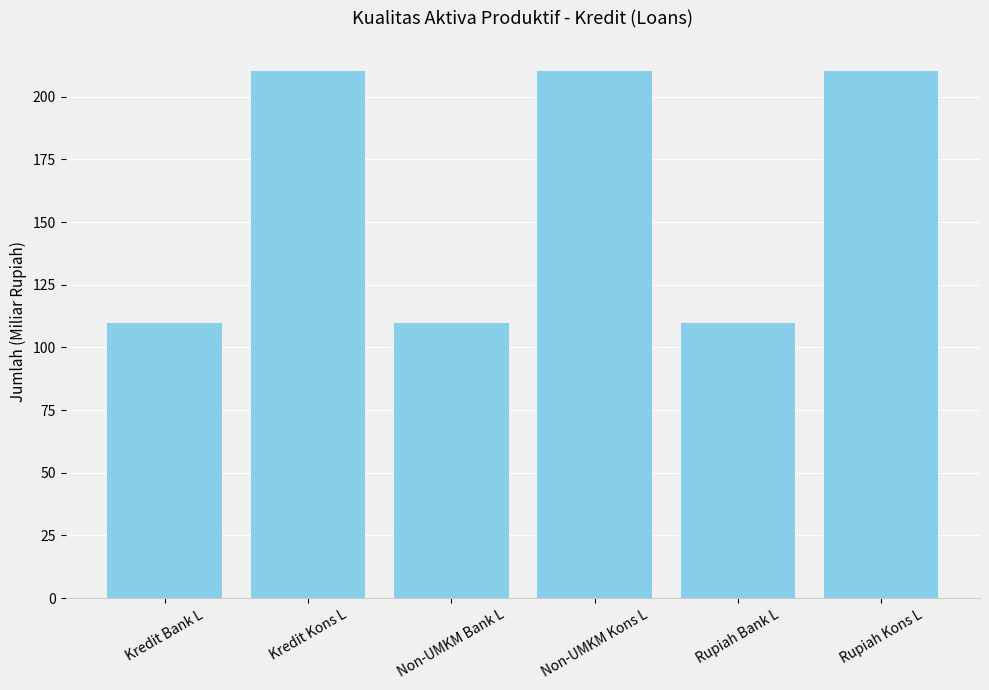

How many distinct data groups are displayed?

1